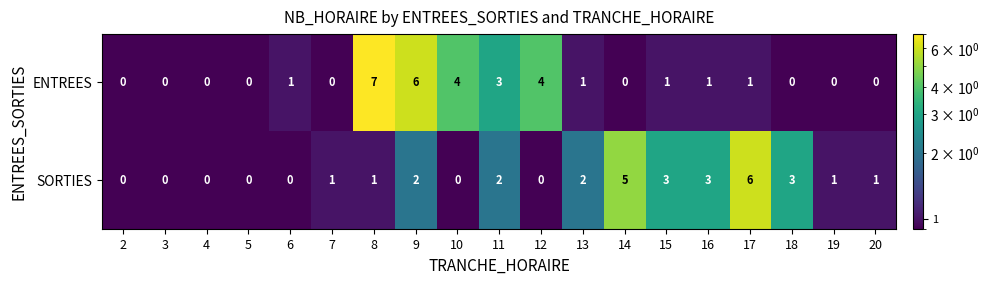

Which category has the highest value in the ENTREES series?

8